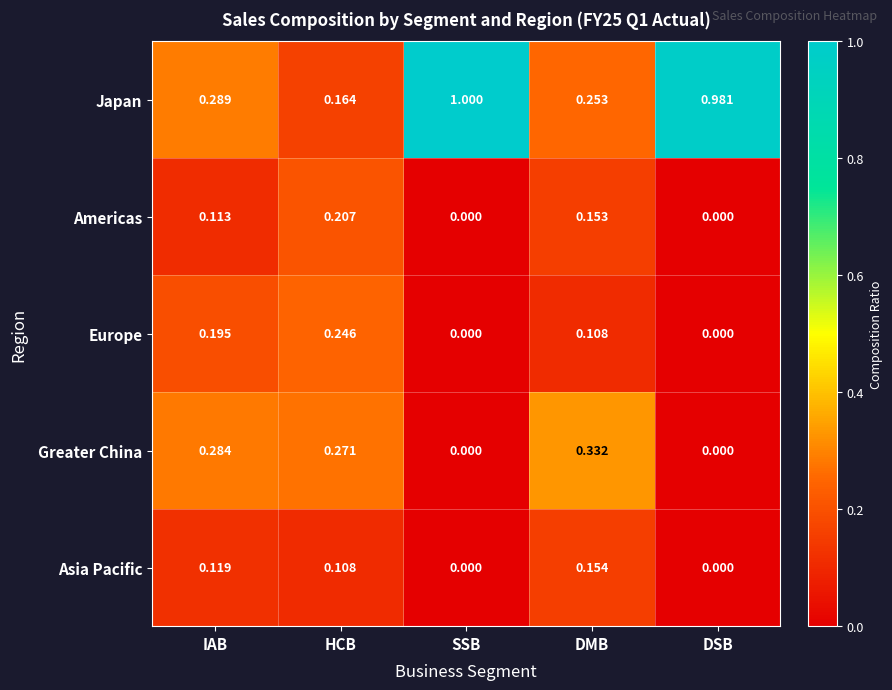

At which category does the chart reach its peak across all series?

SSB